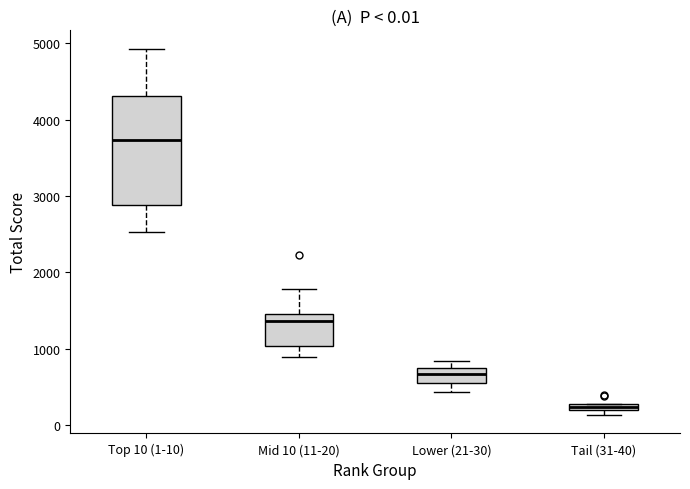

Comparing the boxes themselves (not the whiskers), which one is the tallest?

Top 10 (1-10)